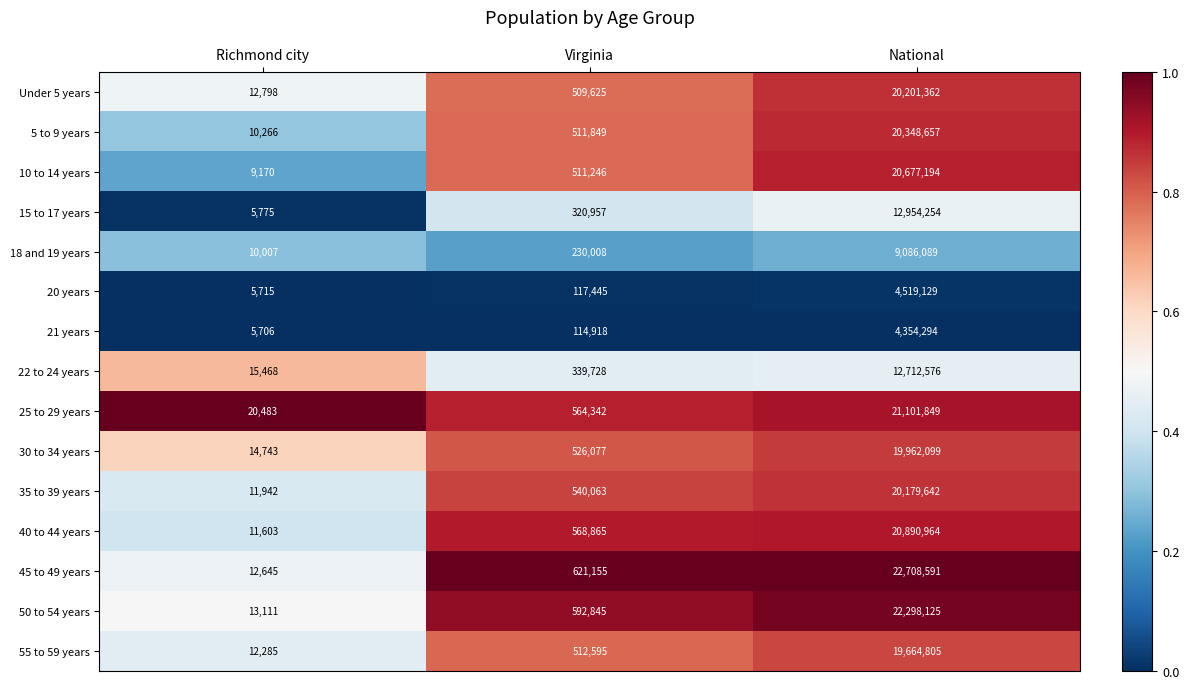

The value of 50 to 54 years at Richmond city is 23184. True or false?

False